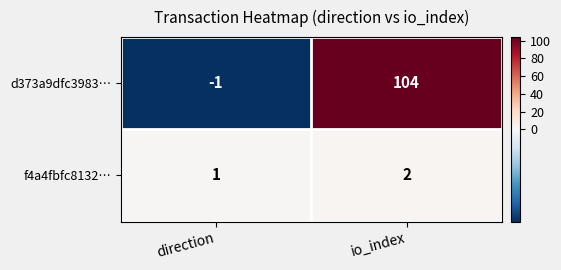

Rank the series by their average value, from highest to lowest.

d373a9dfc3983…, f4a4fbfc8132…